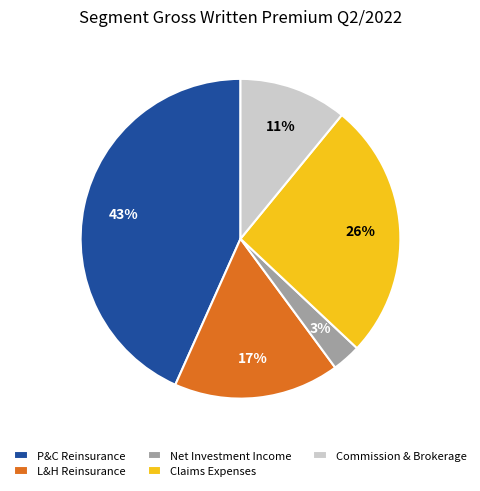

What percentage is the Net Investment Income slice, to the nearest percent?

3%